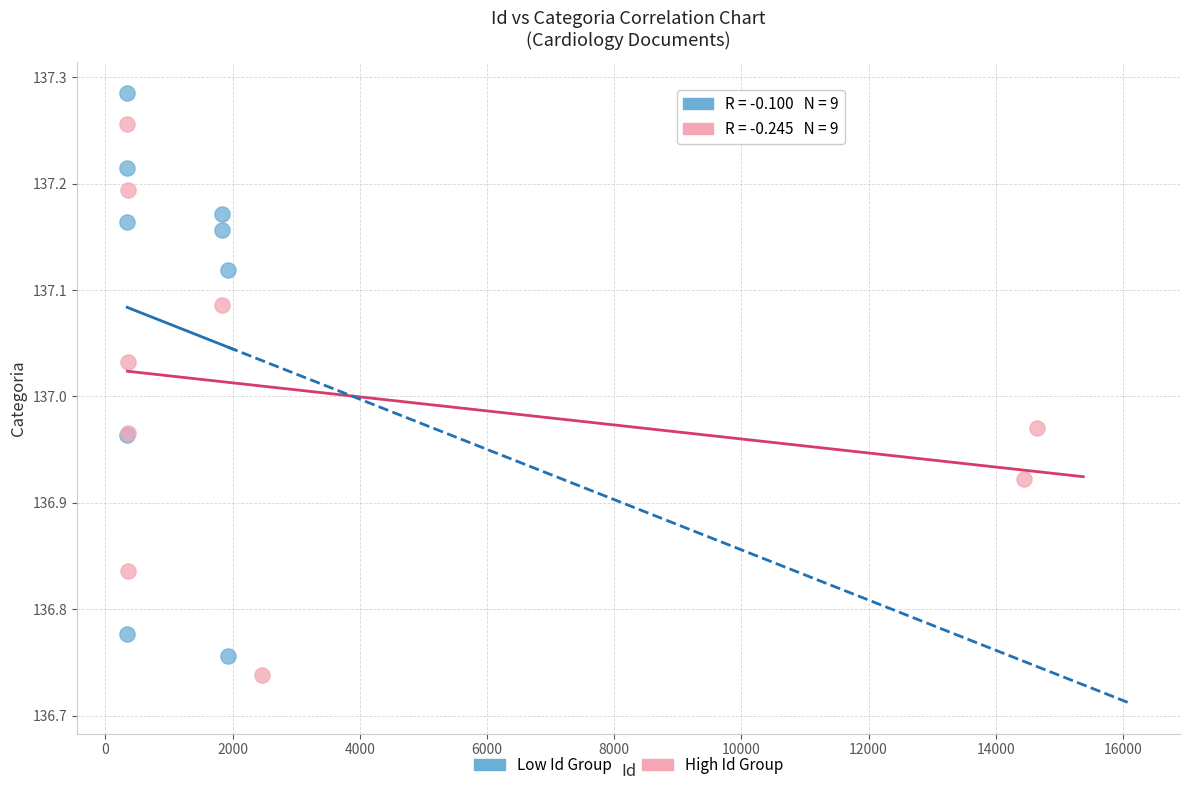

What are all the series names shown in the legend?

Low Id Group, High Id Group